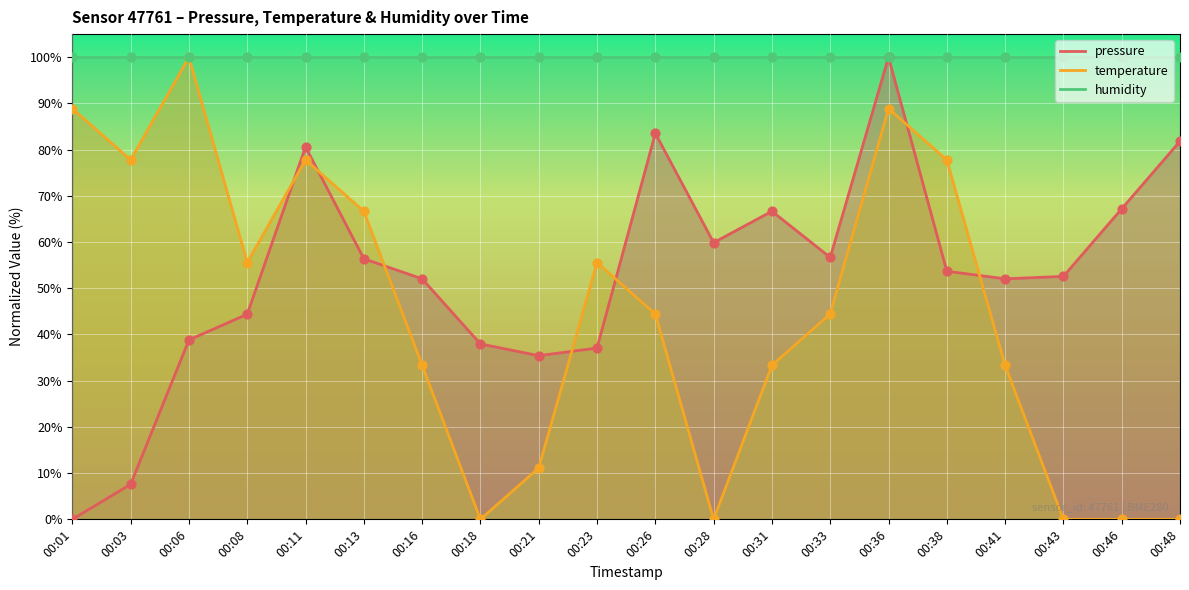

Which series reaches the maximum Y coordinate?

pressure